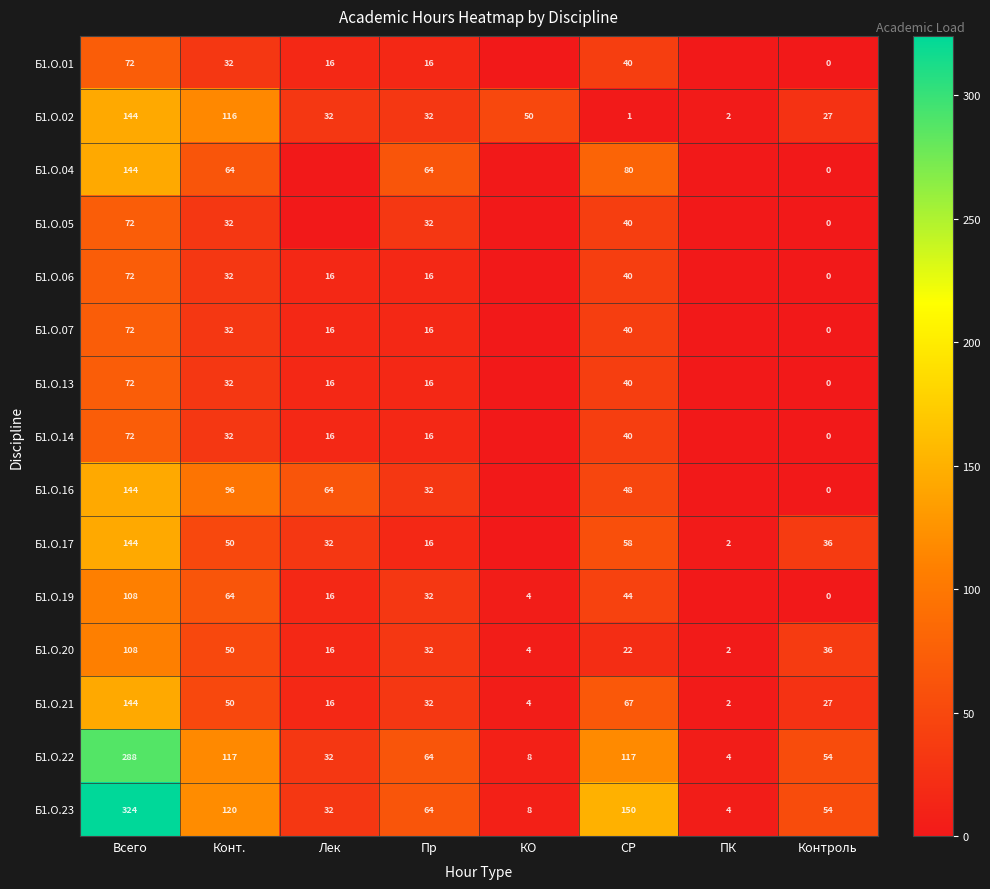

What is the total value across all series at Конт.?

919